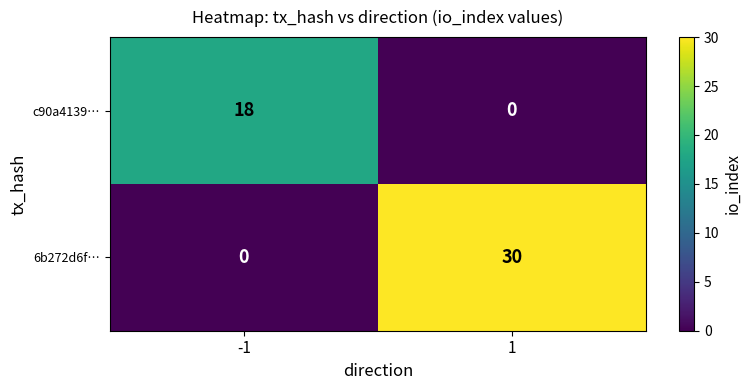

Reading left to right, what are all the values shown in this chart?

c90a4139…: -1=18	1=0
6b272d6f…: -1=0	1=30